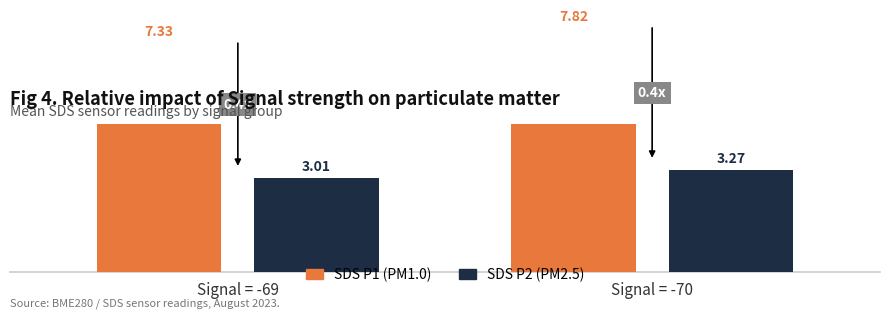

Rank the series by their maximum value, from lowest to highest.

SDS P2 (PM2.5), SDS P1 (PM1.0)